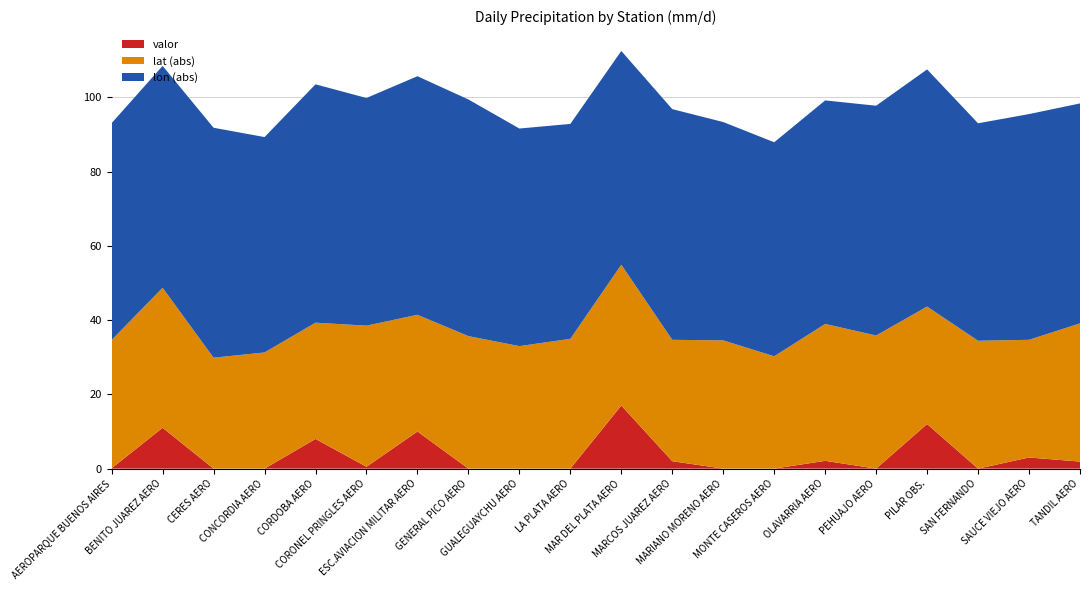

Reading right to left, what are all the values shown in this chart?

valor: TANDIL AERO=1.9	SAUCE VIEJO AERO=3.0	SAN FERNANDO=0.0	PILAR OBS.=12.0	PEHUAJO AERO=0.0	OLAVARRIA AERO=2.1	MONTE CASEROS AERO=0.0	MARIANO MORENO AERO=0.0	MARCOS JUAREZ AERO=2.0	MAR DEL PLATA AERO=17.0	LA PLATA AERO=0.0	GUALEGUAYCHU AERO=0.0	GENERAL PICO AERO=0.0	ESC.AVIACION MILITAR AERO=10.0	CORONEL PRINGLES AERO=0.5	CORDOBA AERO=8.0	CONCORDIA AERO=0.0	CERES AERO=0.0	BENITO JUAREZ AERO=11.0	AEROPARQUE BUENOS AIRES=0.1
lon: TANDIL AERO=-59.2	SAUCE VIEJO AERO=-60.8	SAN FERNANDO=-58.6	PILAR OBS.=-63.9	PEHUAJO AERO=-61.9	OLAVARRIA AERO=-60.2	MONTE CASEROS AERO=-57.6	MARIANO MORENO AERO=-58.8	MARCOS JUAREZ AERO=-62.1	MAR DEL PLATA AERO=-57.6	LA PLATA AERO=-57.9	GUALEGUAYCHU AERO=-58.6	GENERAL PICO AERO=-63.8	ESC.AVIACION MILITAR AERO=-64.3	CORONEL PRINGLES AERO=-61.3	CORDOBA AERO=-64.2	CONCORDIA AERO=-58.0	CERES AERO=-62.0	BENITO JUAREZ AERO=-59.8	AEROPARQUE BUENOS AIRES=-58.4
lat: TANDIL AERO=-37.2	SAUCE VIEJO AERO=-31.7	SAN FERNANDO=-34.5	PILAR OBS.=-31.7	PEHUAJO AERO=-35.9	OLAVARRIA AERO=-36.9	MONTE CASEROS AERO=-30.3	MARIANO MORENO AERO=-34.5	MARCOS JUAREZ AERO=-32.7	MAR DEL PLATA AERO=-37.9	LA PLATA AERO=-35.0	GUALEGUAYCHU AERO=-33.0	GENERAL PICO AERO=-35.7	ESC.AVIACION MILITAR AERO=-31.4	CORONEL PRINGLES AERO=-38.0	CORDOBA AERO=-31.3	CONCORDIA AERO=-31.3	CERES AERO=-29.9	BENITO JUAREZ AERO=-37.7	AEROPARQUE BUENOS AIRES=-34.6